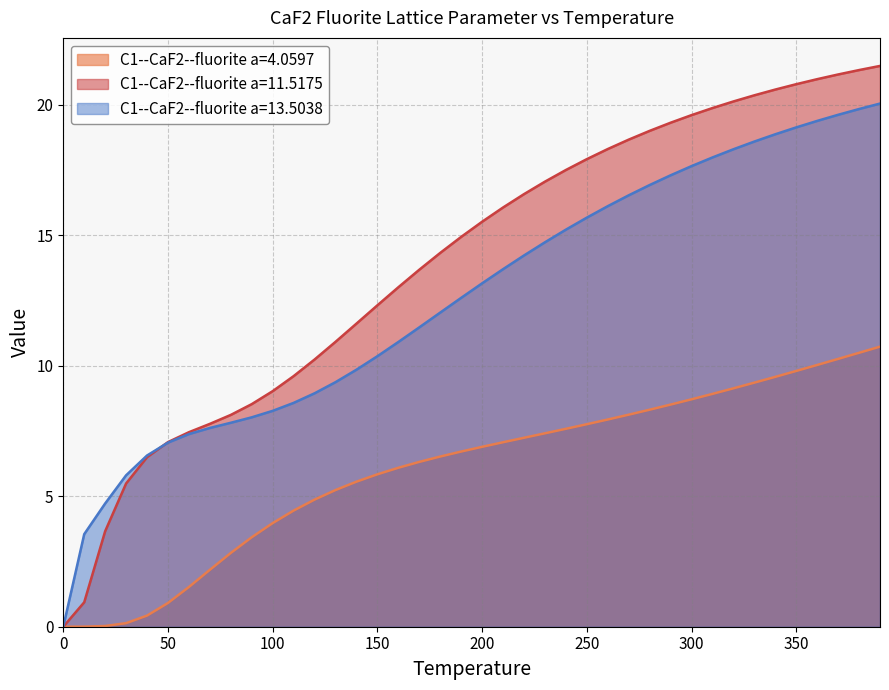

Does the chart display data point markers on the line(s)?

No